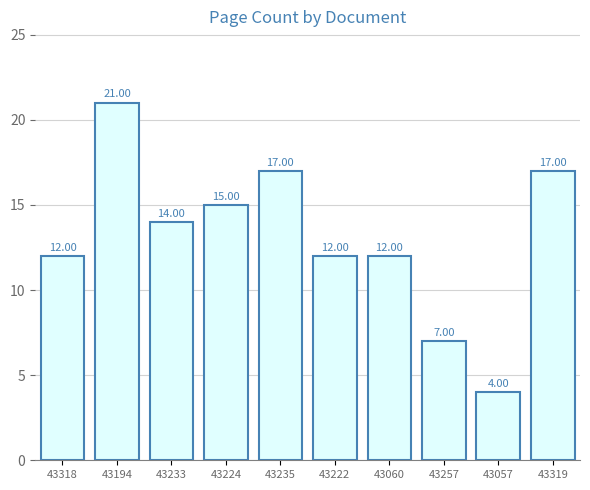

What is the label of the 7th bar from the left?

43060